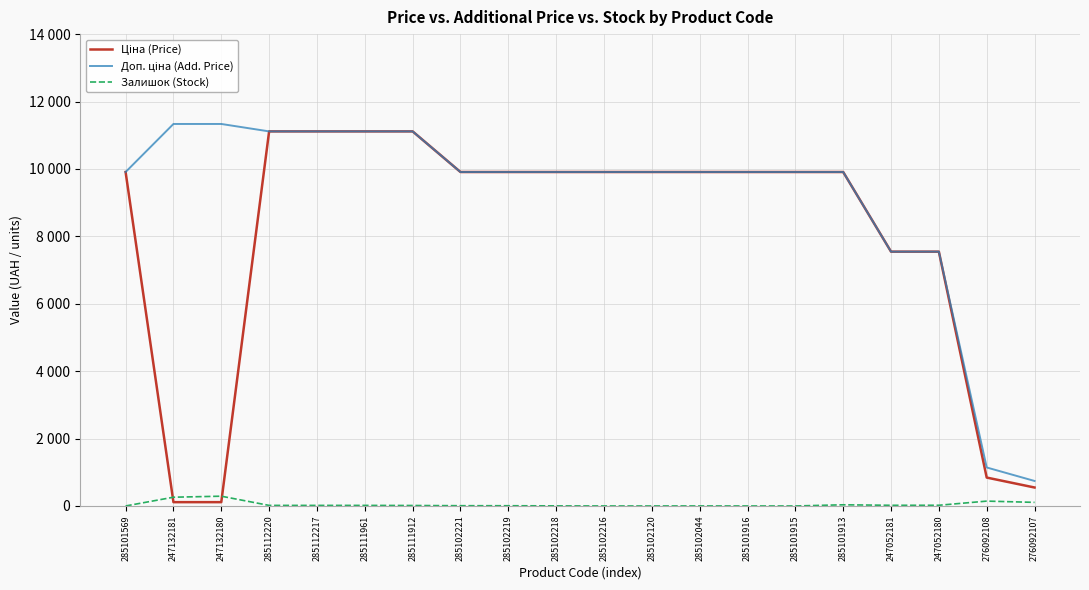

How many intersections are there between Залишок (Stock) and Ціна (Price)?

2